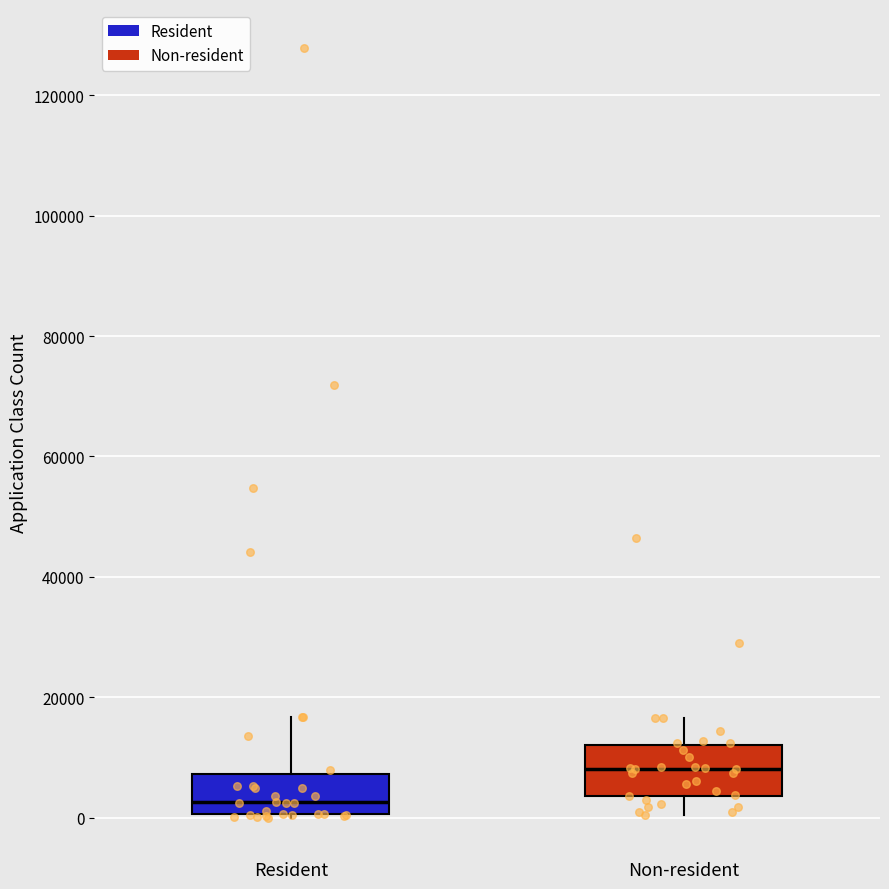

Which box has the lowest median line?

Resident